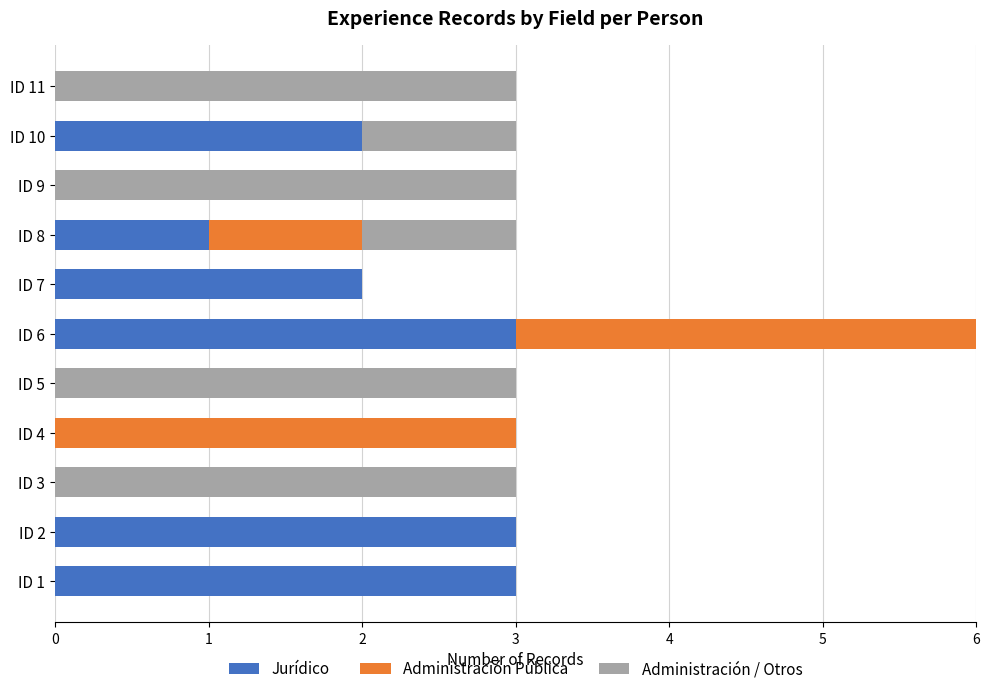

What is the highest value of the Jurídico series?

3